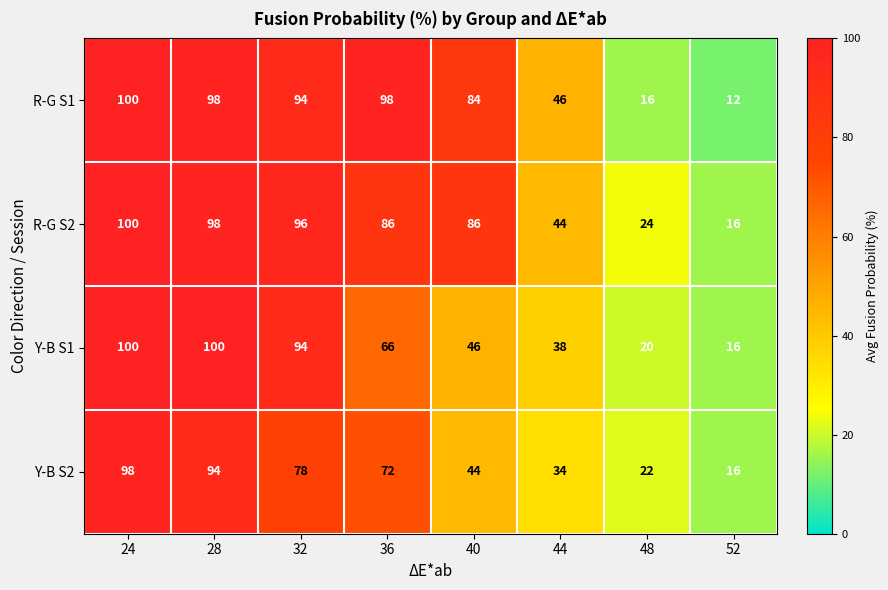

Which series changed the most between 24 and 44?

Y-B S2